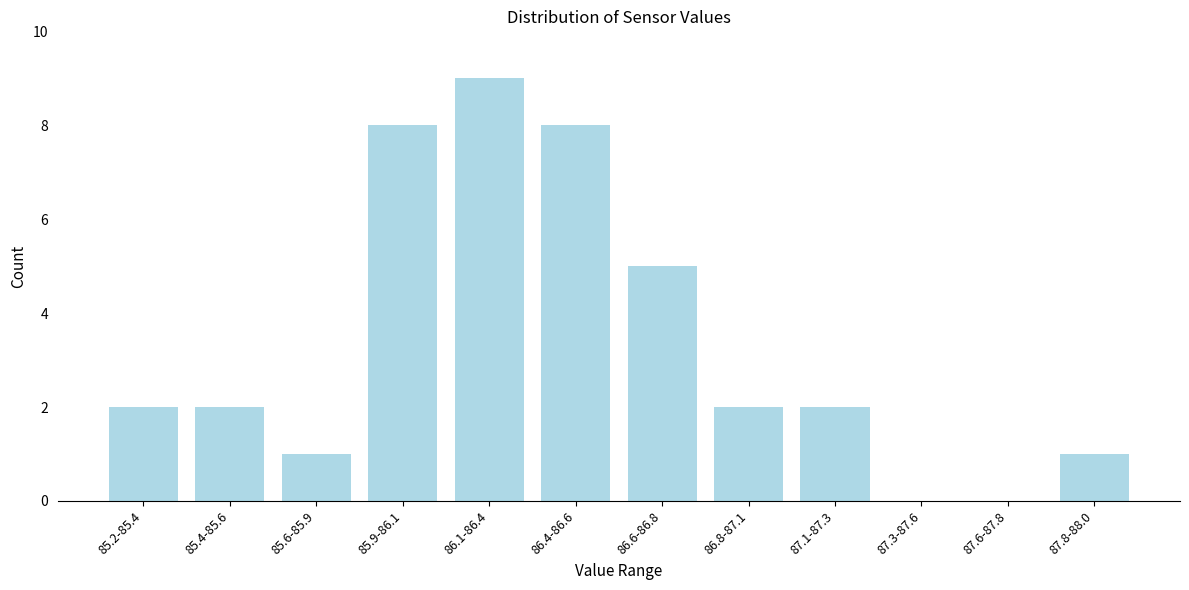

Reading left to right, what are all the values shown in this chart?

85.2-85.4=2	85.4-85.6=2	85.6-85.9=1	85.9-86.1=8	86.1-86.4=9	86.4-86.6=8	86.6-86.8=5	86.8-87.1=2	87.1-87.3=2	87.3-87.6=0	87.6-87.8=0	87.8-88.0=1